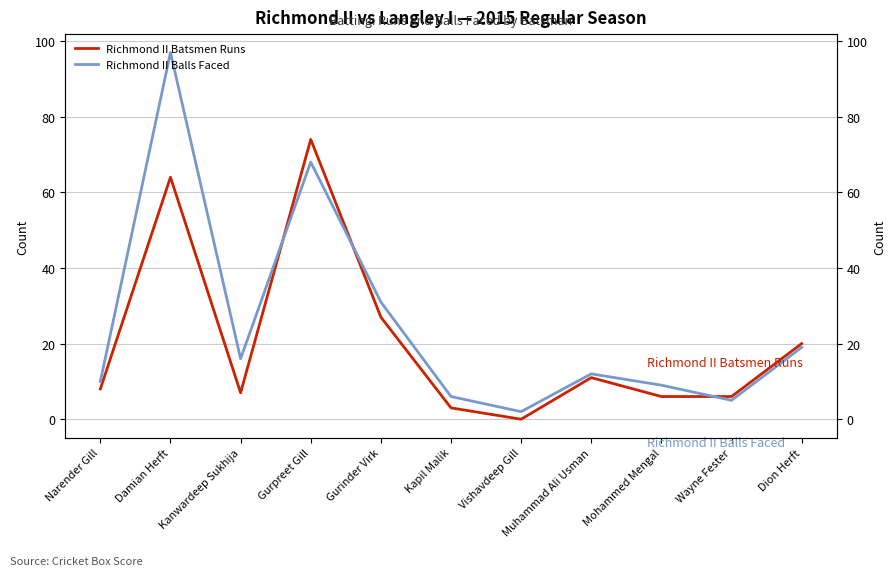

Reading left to right, what are all the values shown in this chart?

Richmond II Batsmen Runs: 8	64	7	74	27	3	0	11	6	6	20
Richmond II Balls Faced: 10	97	16	68	31	6	2	12	9	5	19